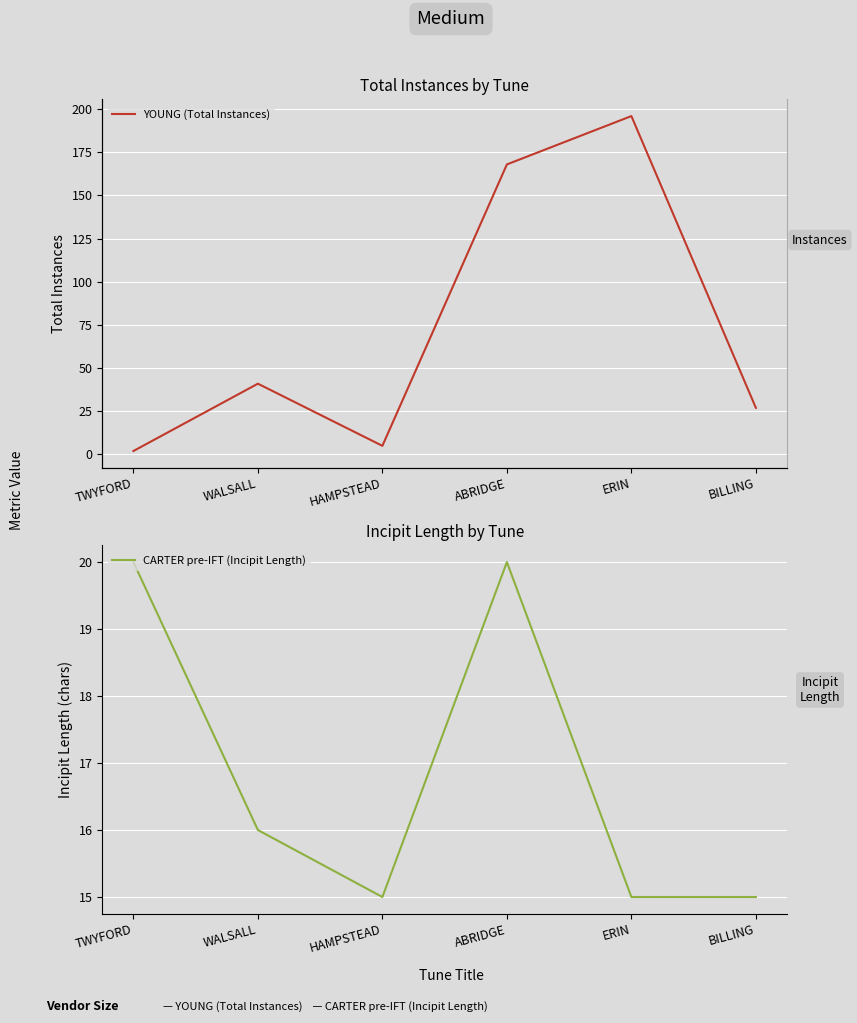

List the series in order of their overall mean, highest first.

YOUNG (Total Instances), CARTER pre-IFT (Incipit Length)